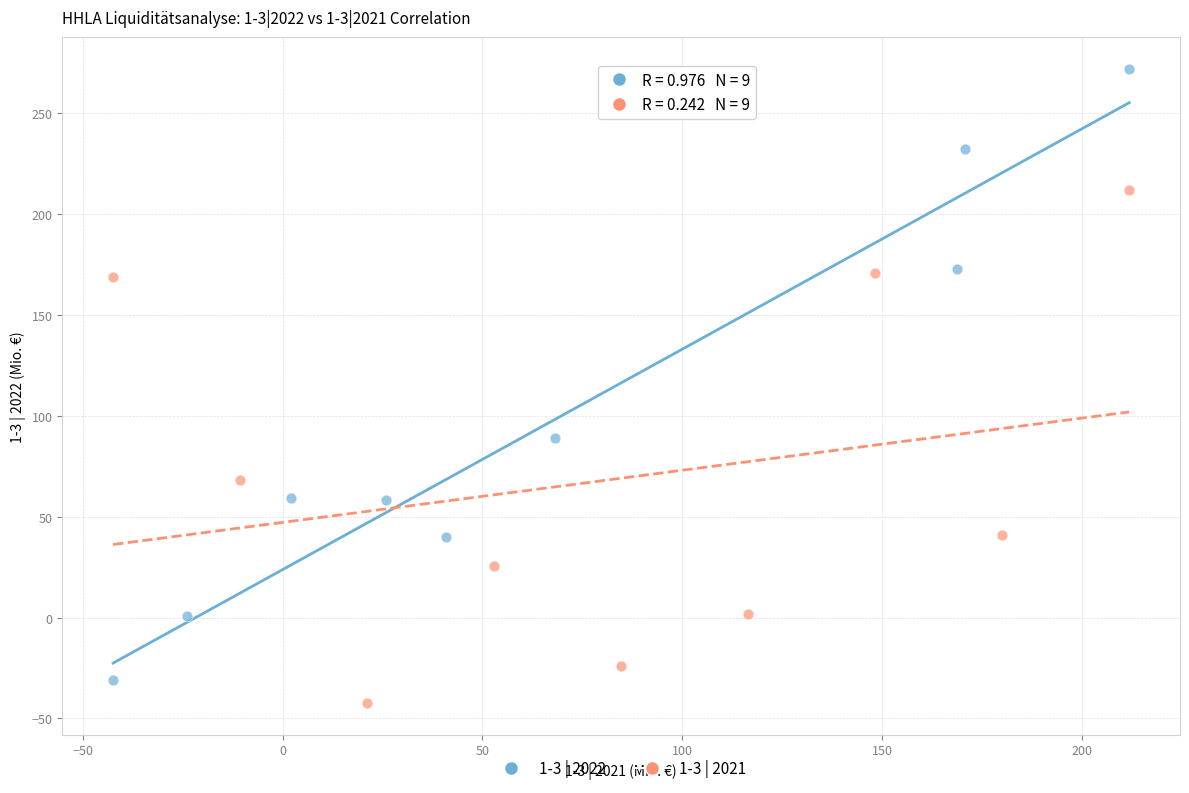

Which series has the largest Y range (max minus min)?

1-3 | 2022